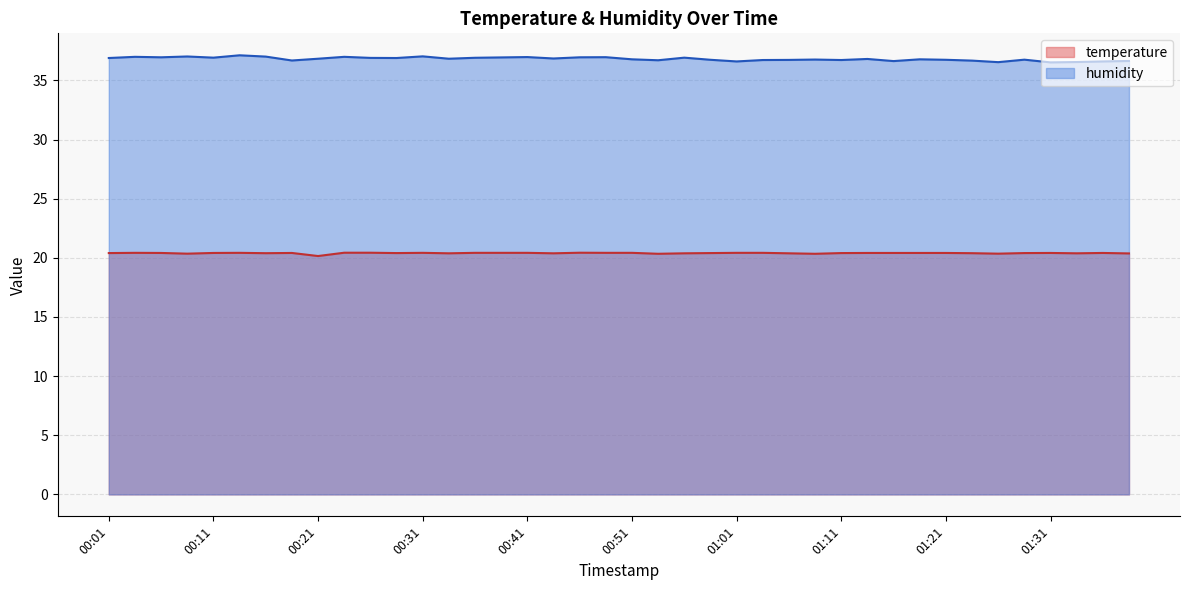

True or false: temperature and humidity cross at least once.

False